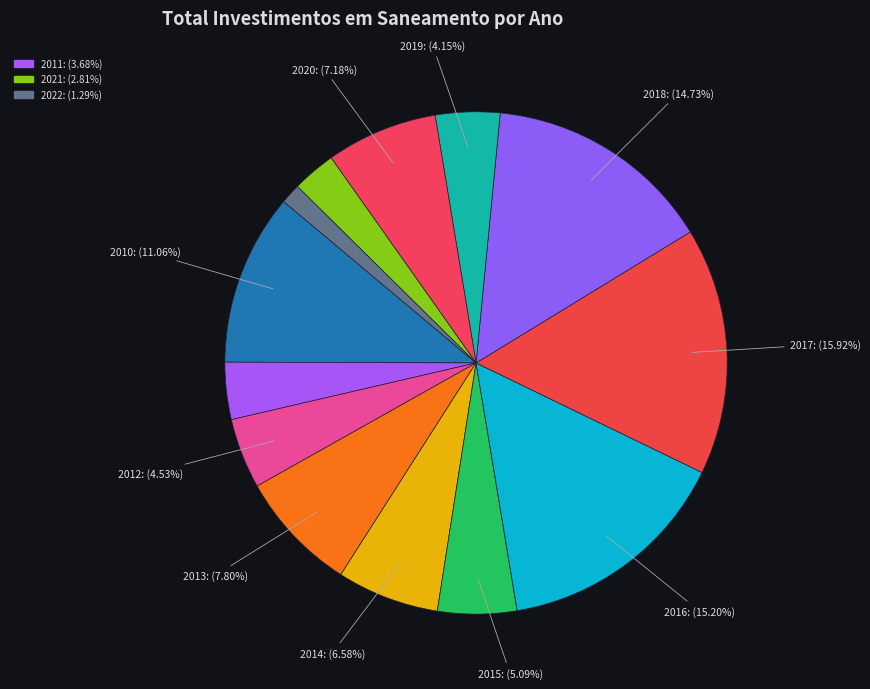

How many segments does this pie chart have?

13